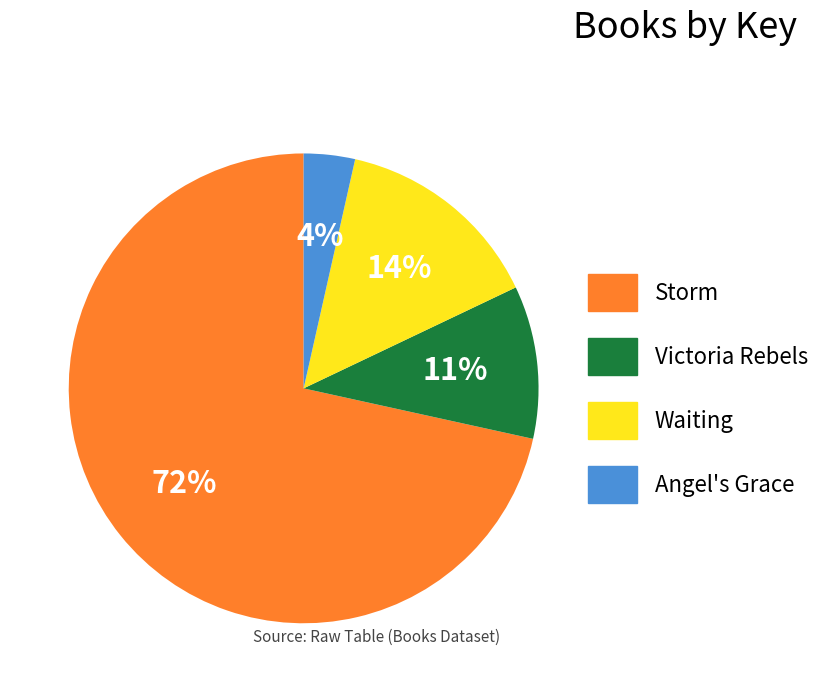

To the nearest percent, what percentage of the pie is Victoria Rebels?

11%